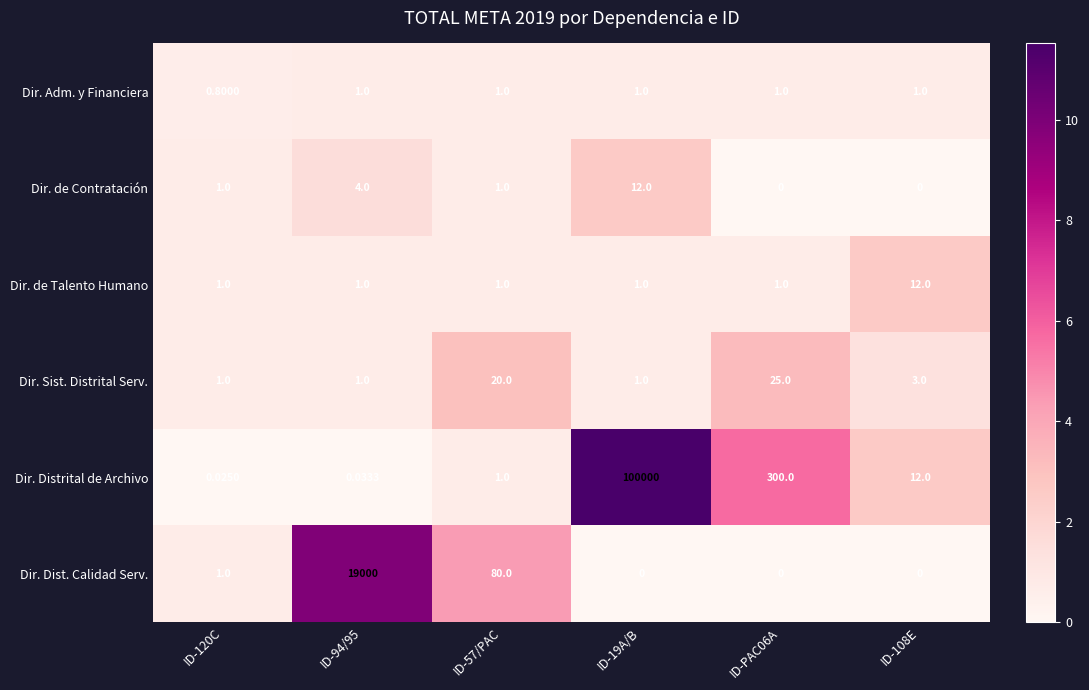

Which series has the widest spread of values?

Dir. Distrital de Archivo